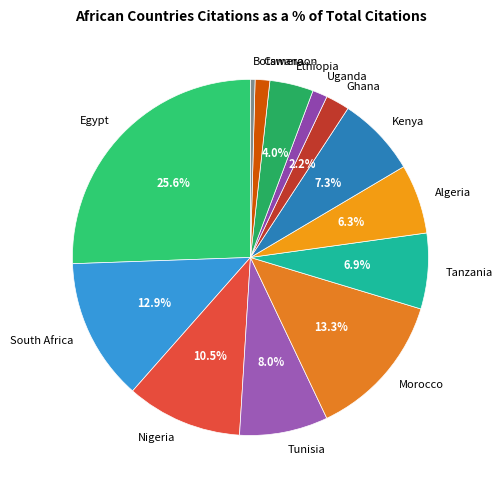

Between Cameroon and Tanzania, which is larger?

Tanzania